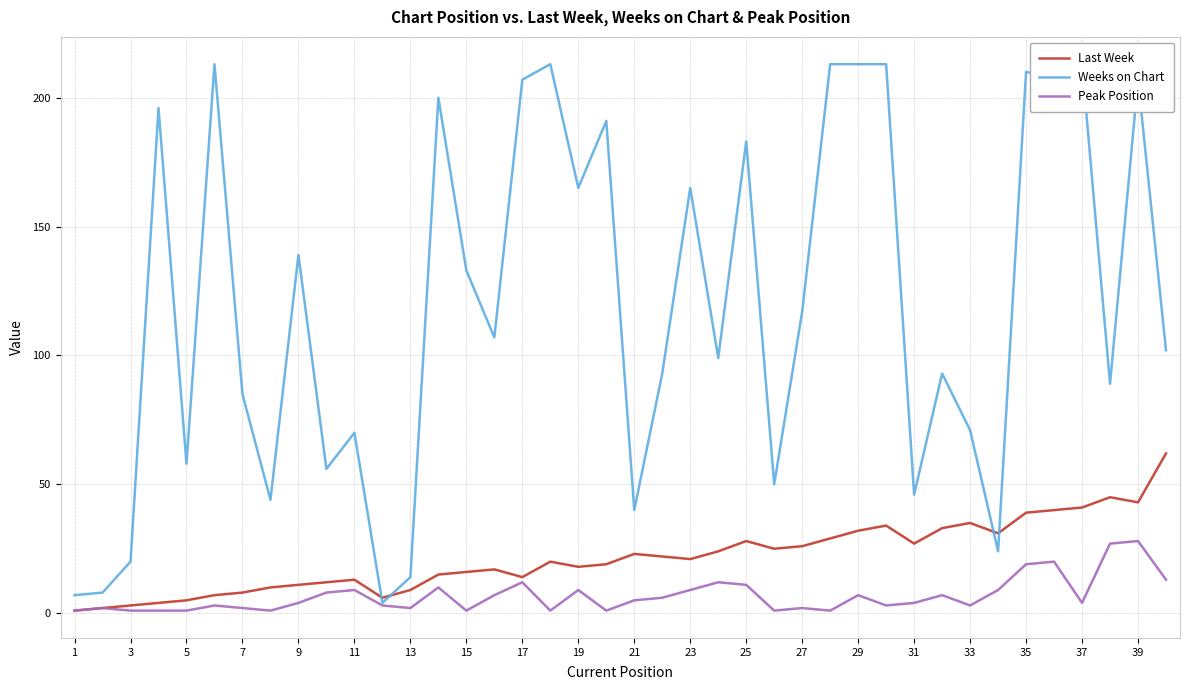

True or false: Peak Position and Weeks on Chart cross at least once.

False